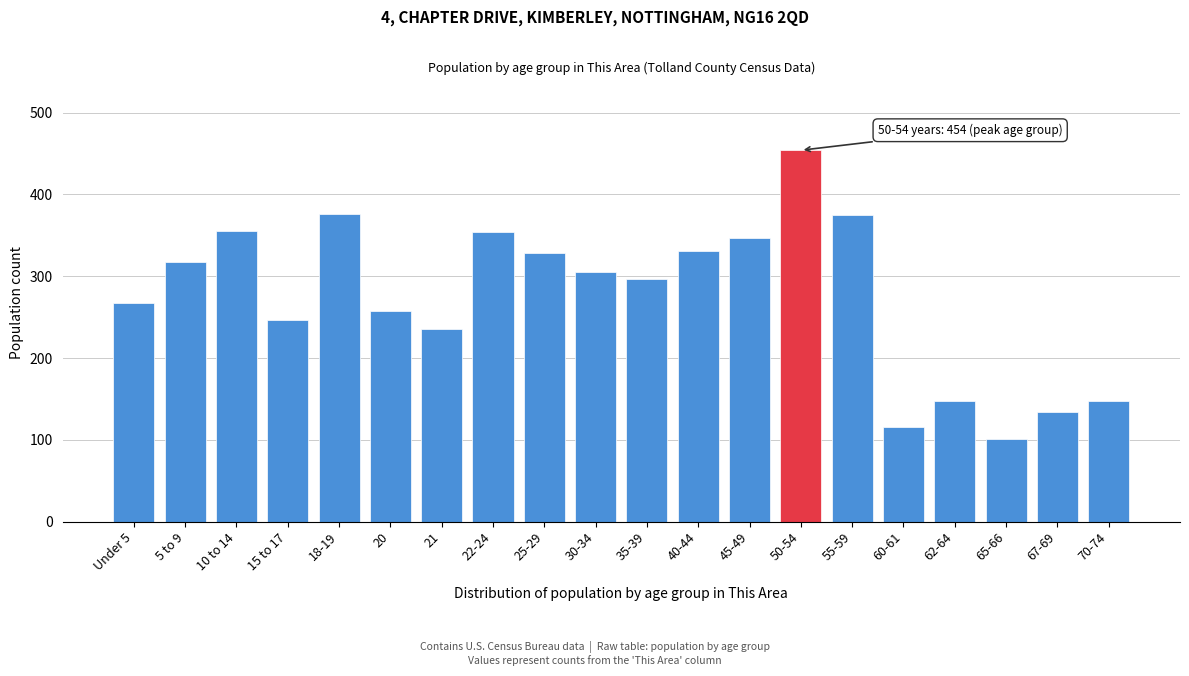

Between 20 and 65-66, which is larger?

20